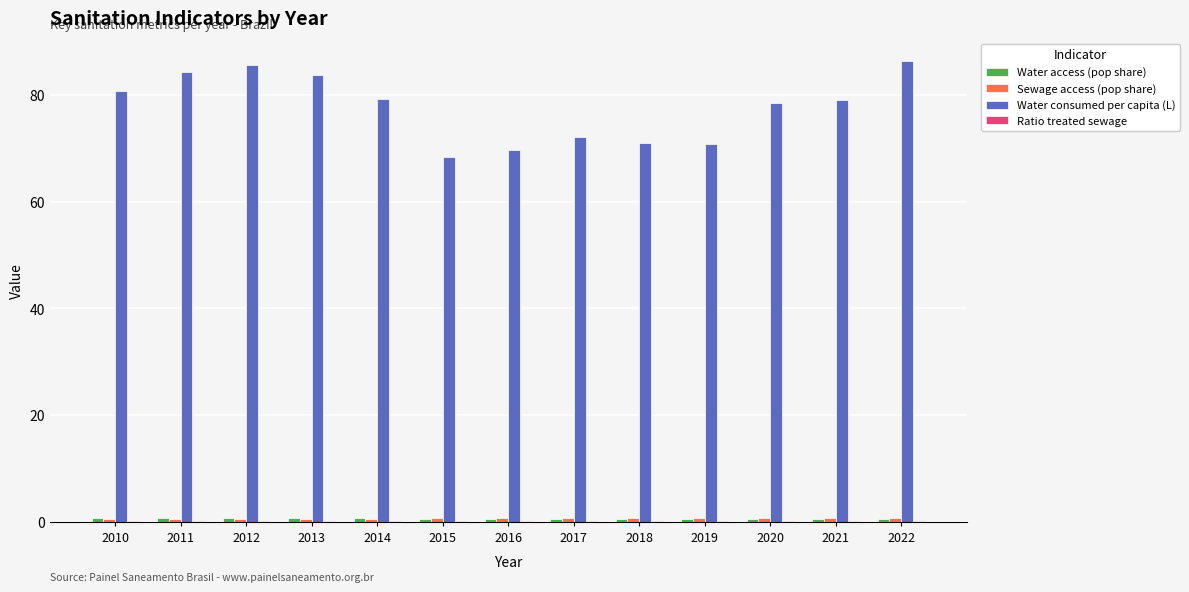

True or false: Water consumed per capita (L) has a value of 37.1 at 2011.

False